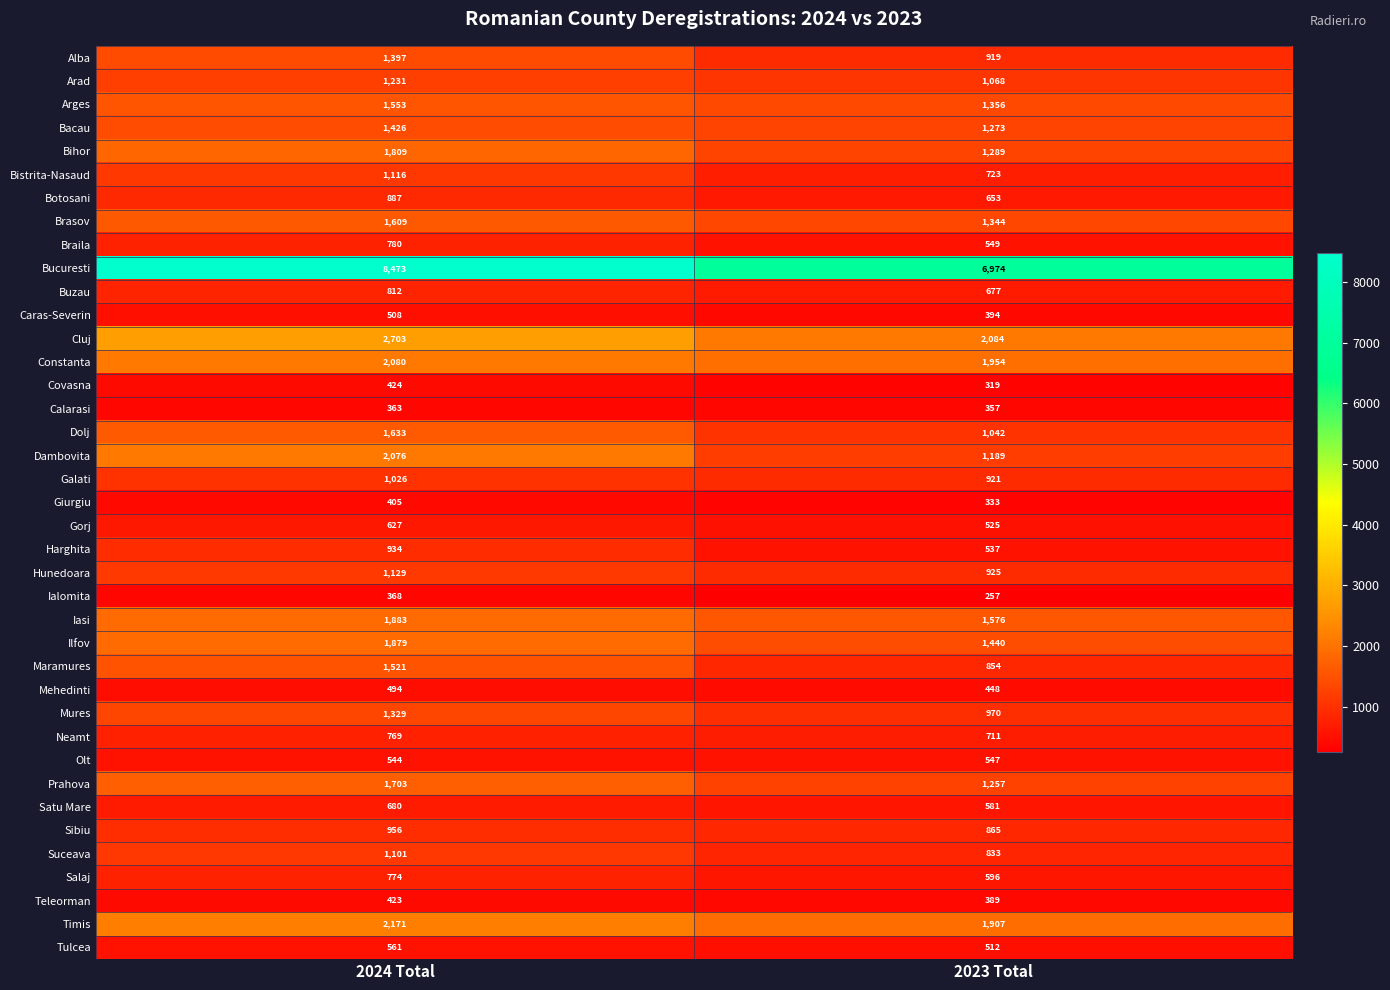

At which label does Arges reach its minimum?

2023 Total